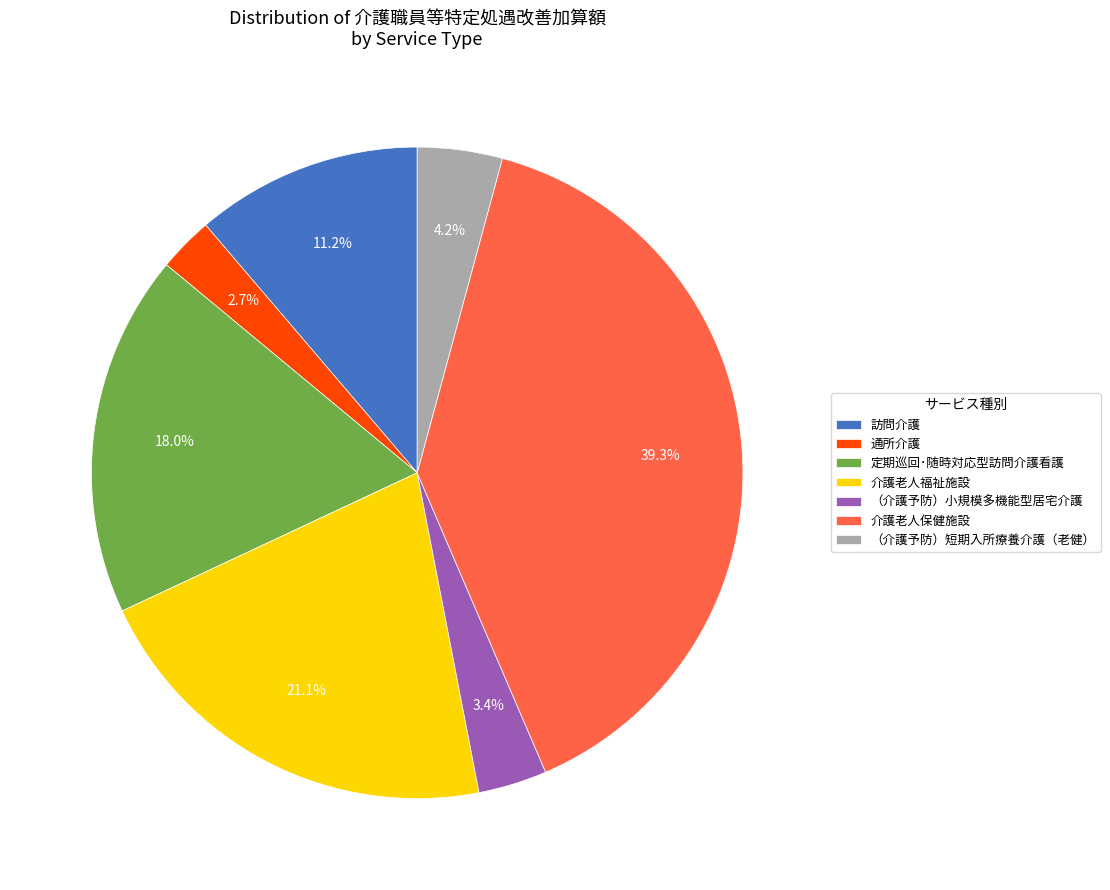

What is the ratio of the value at 介護老人福祉施設 to the value at （介護予防）短期入所療養介護（老健）?

5.0